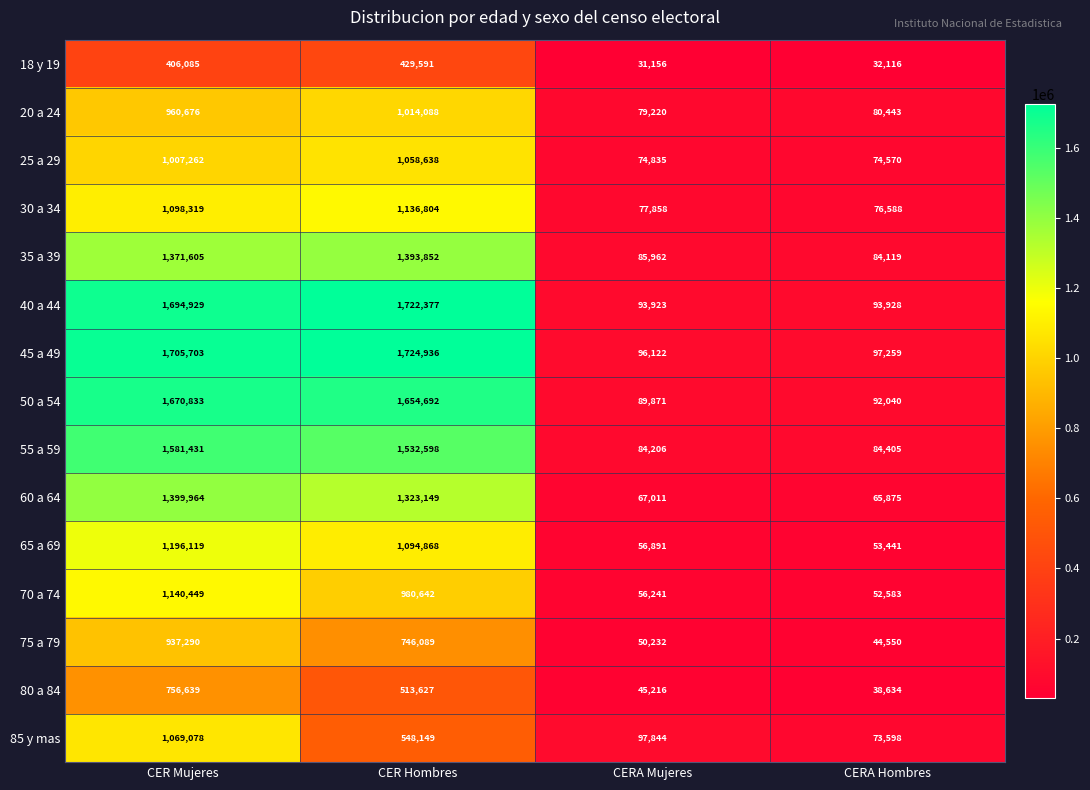

At how many categories does at least one series exceed 398153?

2